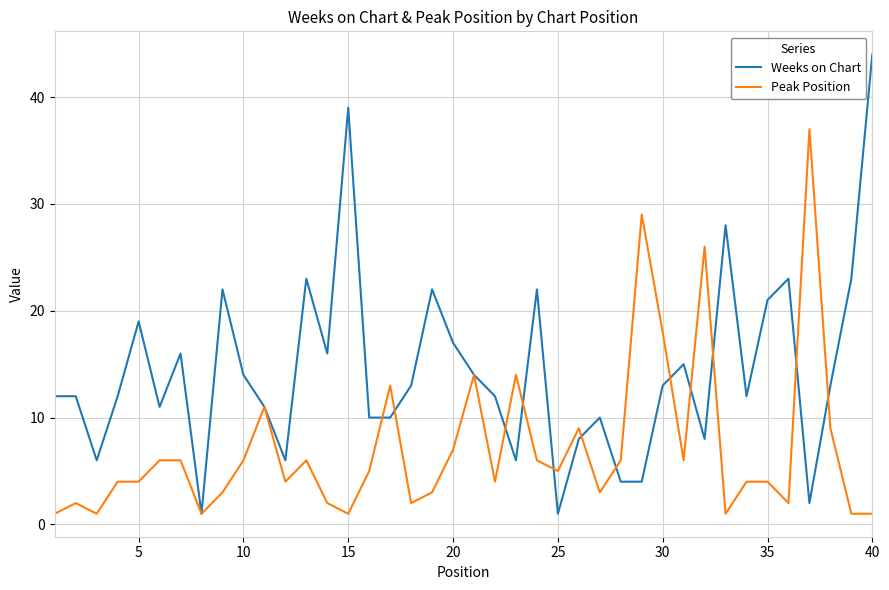

What is the maximum value for Weeks on Chart?

44